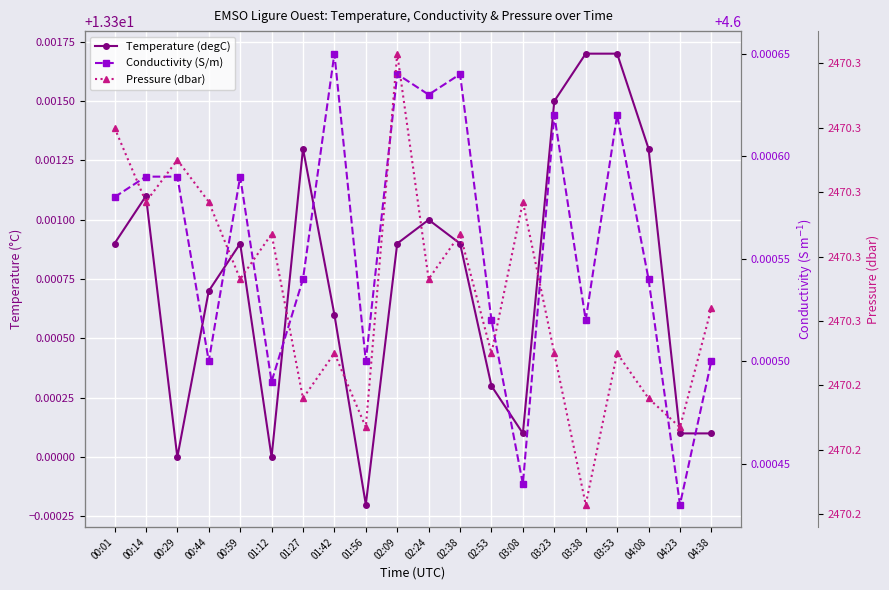

True or false: Pressure (dbar) and Temperature (degC) intersect in this chart.

False